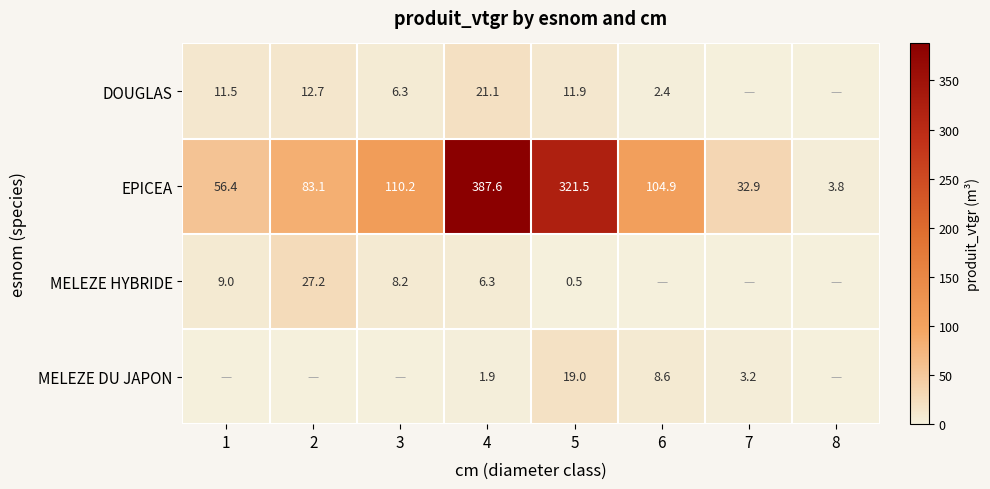

At which label does EPICEA first exceed 104?

3